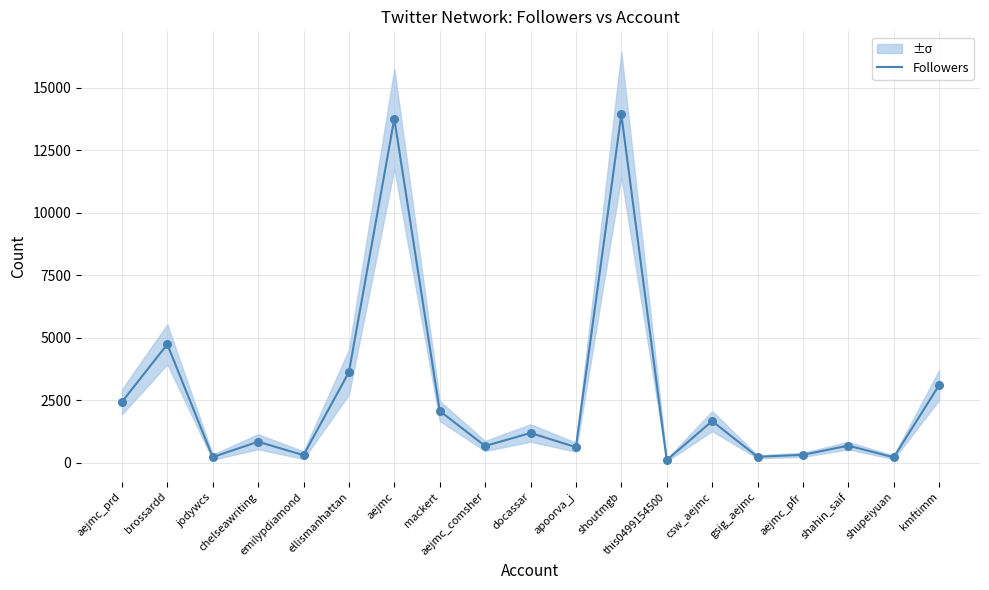

Between this0499154500 and aejmc_pfr, which is larger?

aejmc_pfr